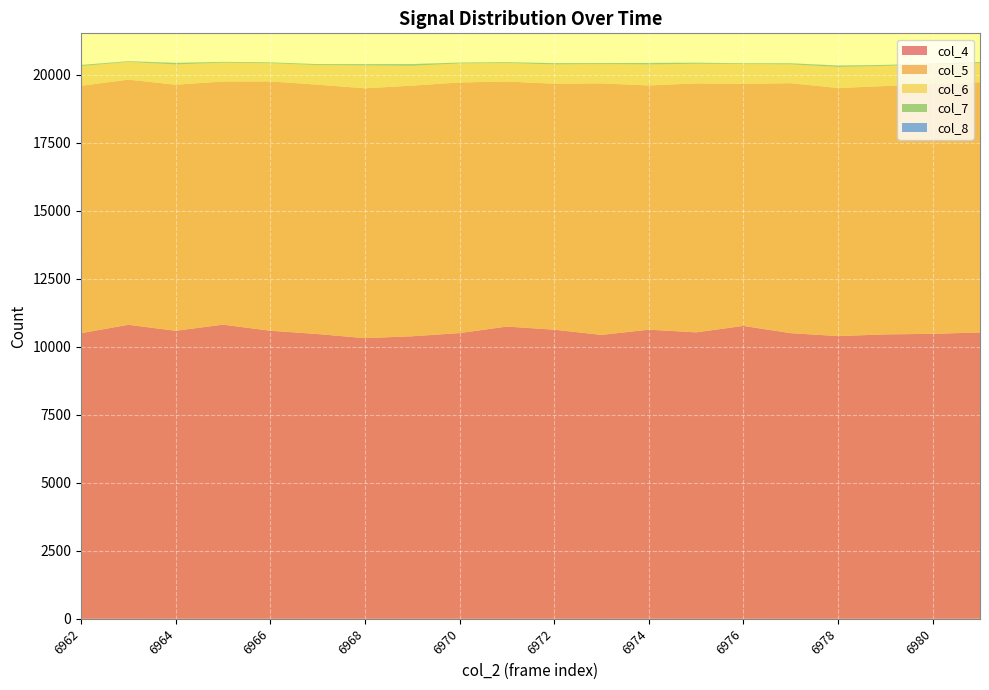

Reading left to right, extract all data points from this chart.

col_4: 6962=10500	6963=10809	6964=10587	6965=10813	6966=10590	6967=10468	6968=10317	6969=10386	6970=10503	6971=10743	6972=10628	6973=10436	6974=10629	6975=10530	6976=10767	6977=10500	6978=10393	6979=10455	6980=10476	6981=10527
col_5: 6962=9092	6963=9010	6964=9045	6965=8937	6966=9164	6967=9166	6968=9184	6969=9213	6970=9212	6971=9007	6972=9042	6973=9245	6974=8977	6975=9150	6976=8894	6977=9189	6978=9118	6979=9129	6980=9176	6981=9196
col_6: 6962=727	6963=650	6964=745	6965=693	6966=668	6967=721	6968=840	6969=729	6970=699	6971=681	6972=708	6973=712	6974=771	6975=723	6976=732	6977=691	6978=775	6979=740	6980=732	6981=703
col_7: 6962=36	6963=21	6964=54	6965=28	6966=29	6967=34	6968=43	6969=55	6970=32	6971=25	6972=43	6973=32	6974=50	6975=34	6976=24	6977=39	6978=45	6979=31	6980=25	6981=37
col_8: 6962=3	6963=6	6964=5	6965=1	6966=3	6967=1	6968=7	6969=8	6970=1	6971=4	6972=5	6973=2	6974=6	6975=4	6976=3	6977=2	6978=7	6979=6	6980=1	6981=1